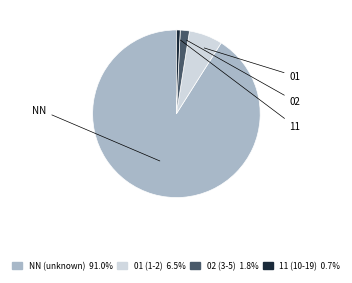

Rank the categories by value from highest to lowest.

NN, 01, 02, 11